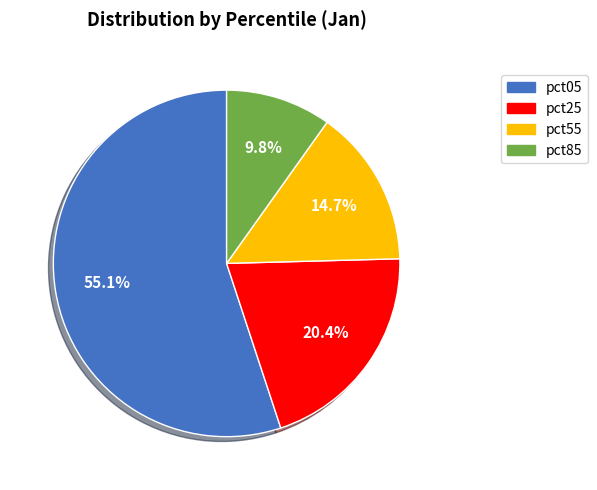

How much of the chart is everything except pct05?

44.9%